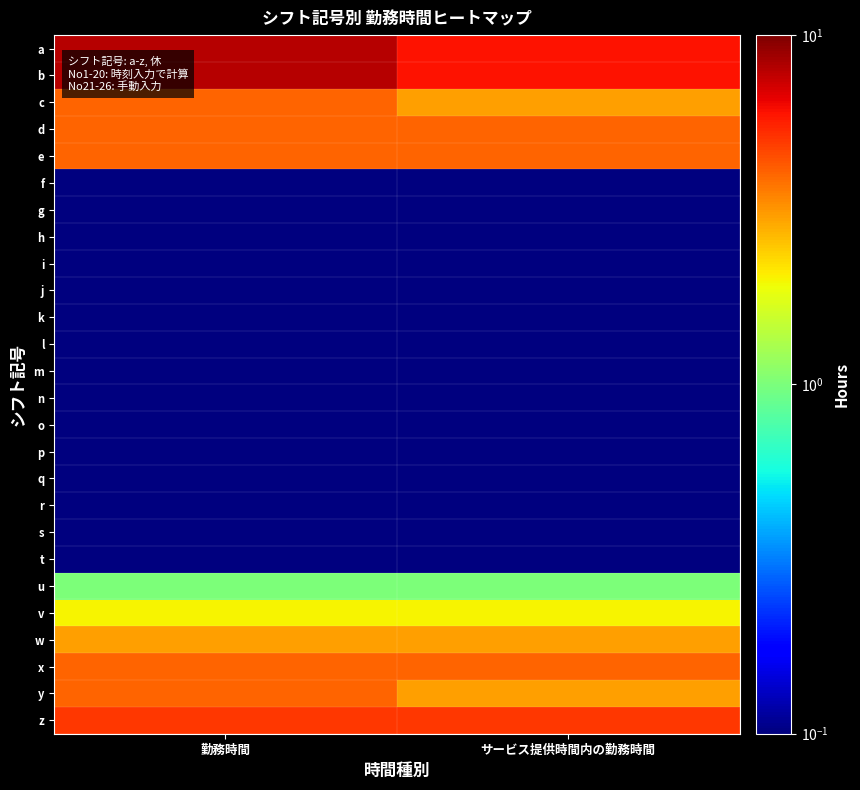

How many series are shown in this chart?

26